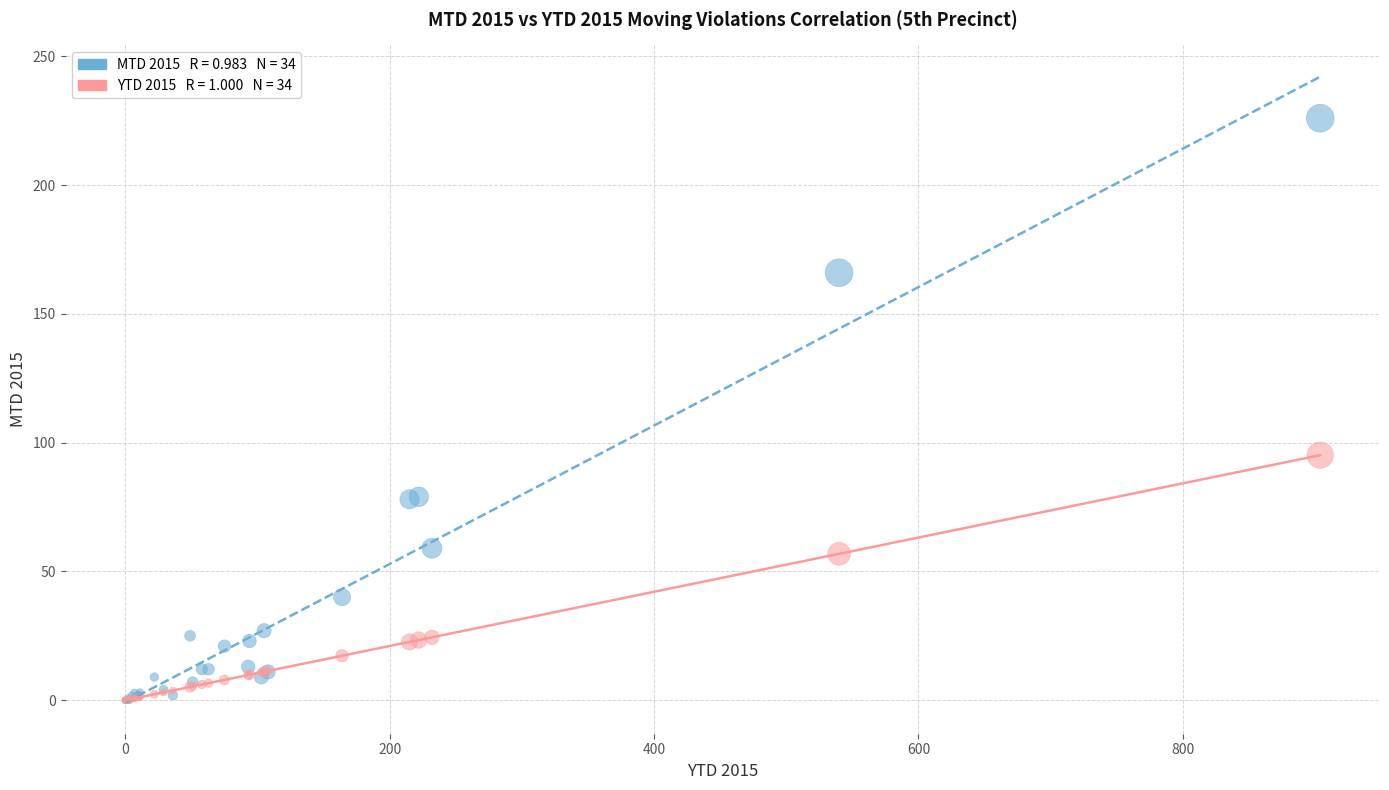

Across all series, what Y value is closest to 113?

95.2